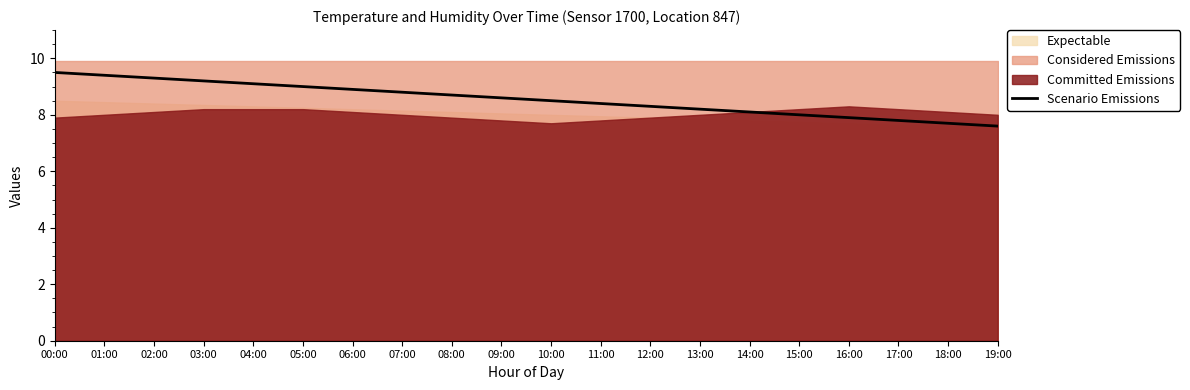

The chart shows a value of 8.7 at 08:00. True or false?

True